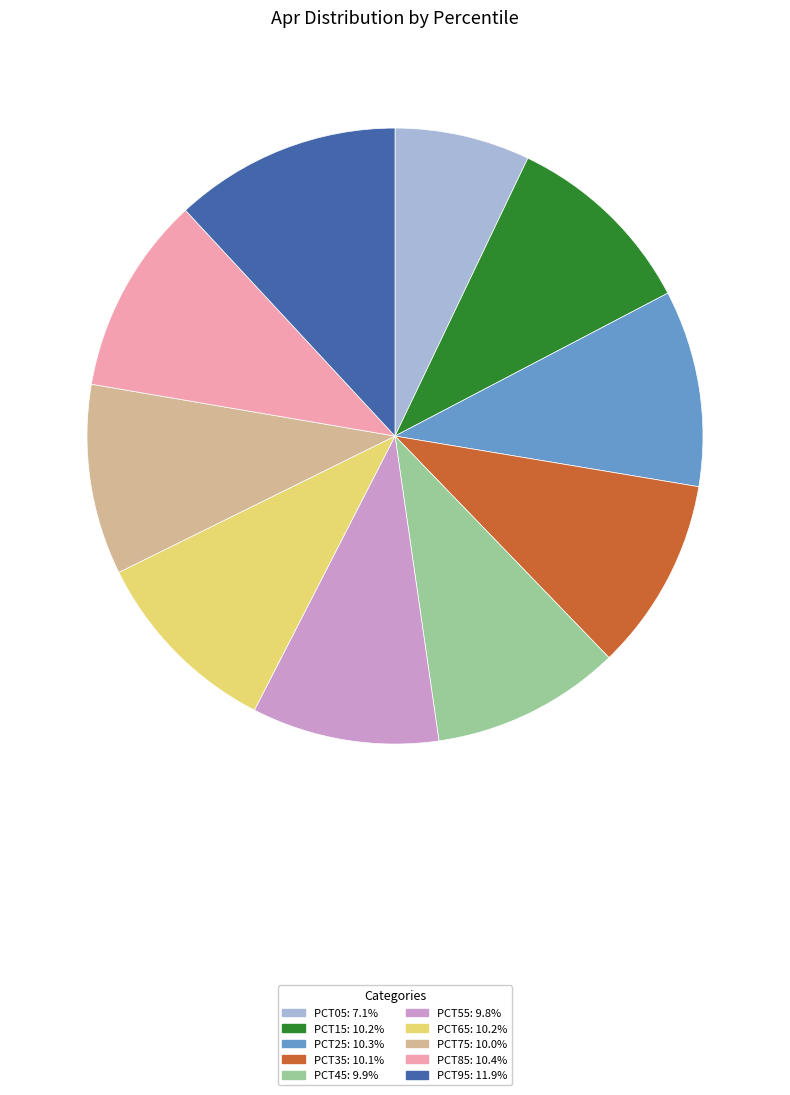

Does any single category account for the majority?

No